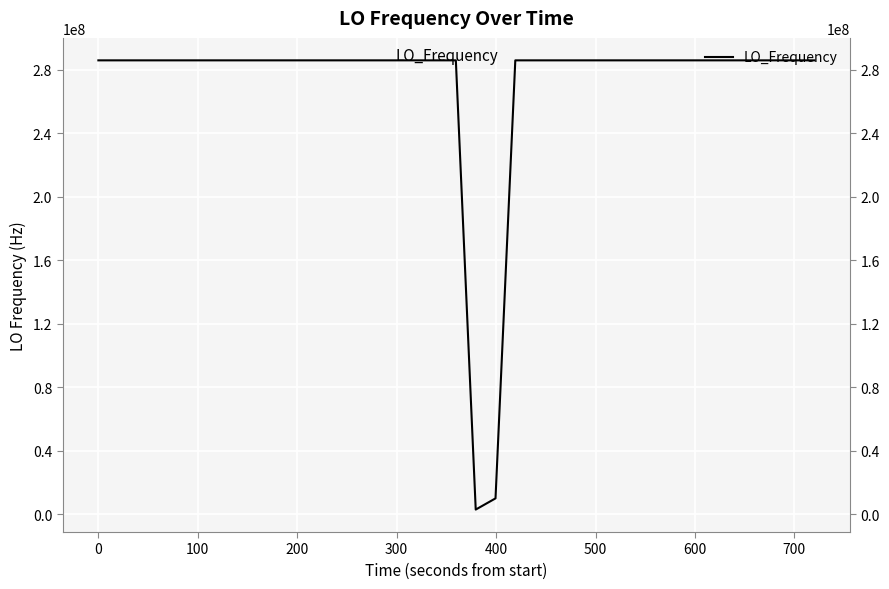

What is the ratio of the value at −100 to the value at 500?

1.0